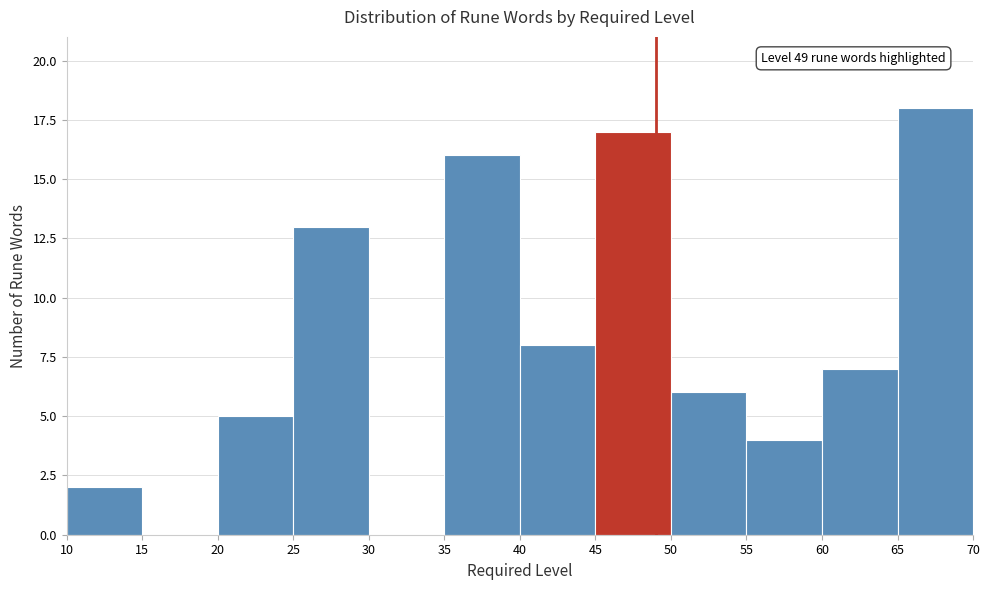

Over which range of the x-axis is the bar tallest?

65 to 70